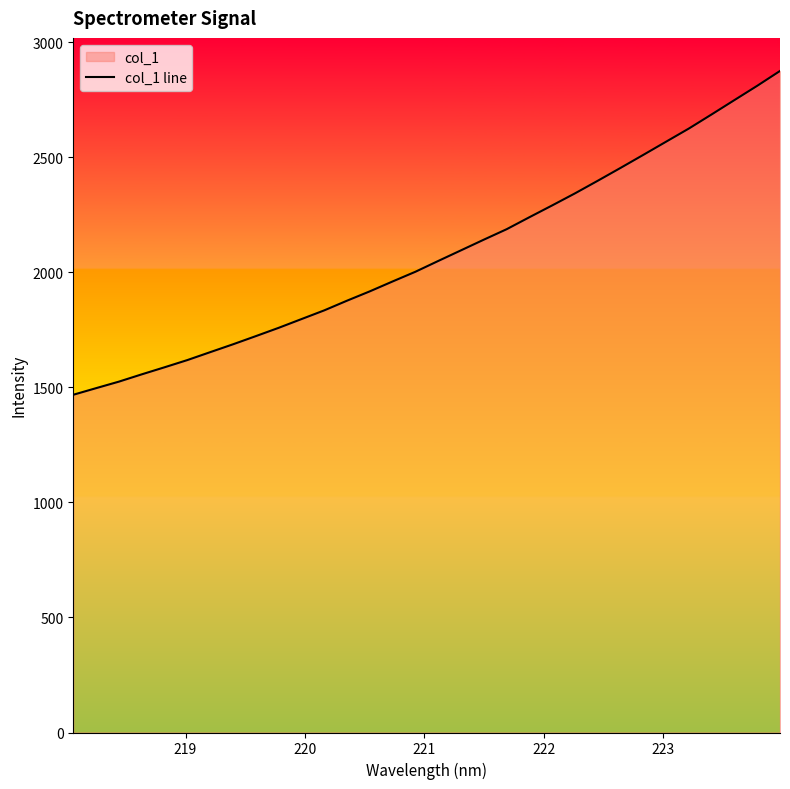

What is the difference between the maximum and minimum values?

1407.6